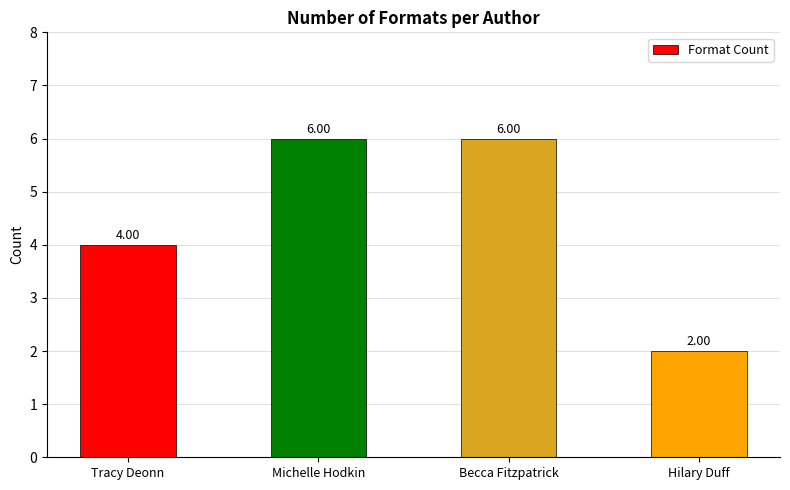

Where is the data nearest to the value 4?

Tracy Deonn